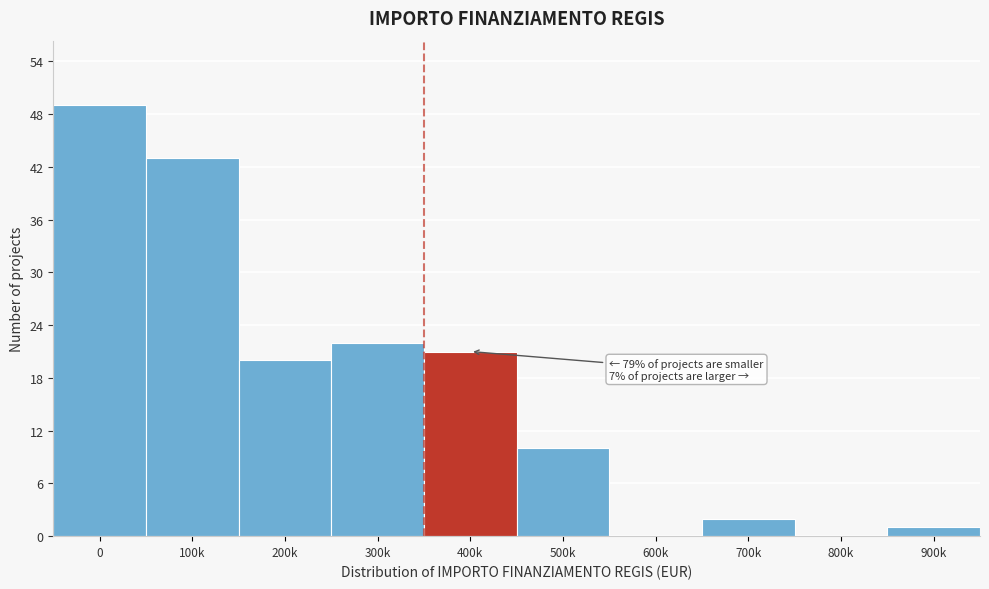

Reading left to right, transcribe all the data shown in this chart.

0=49	100k=43	200k=20	300k=22	400k=21	500k=10	600k=0	700k=2	800k=0	900k=1